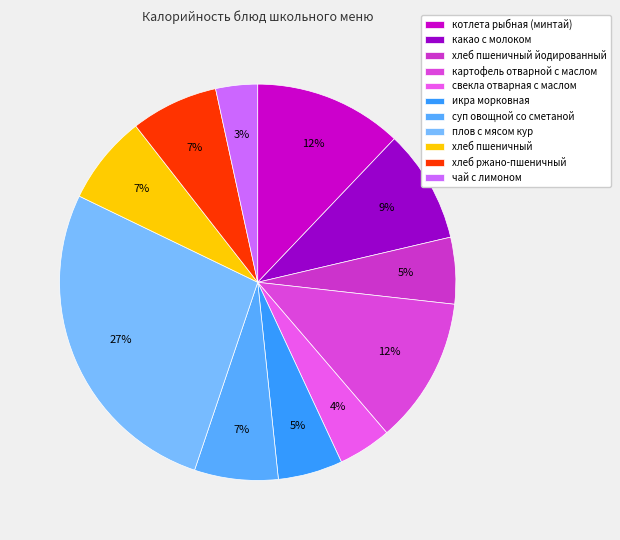

Which slice is the smallest?

чай с лимоном